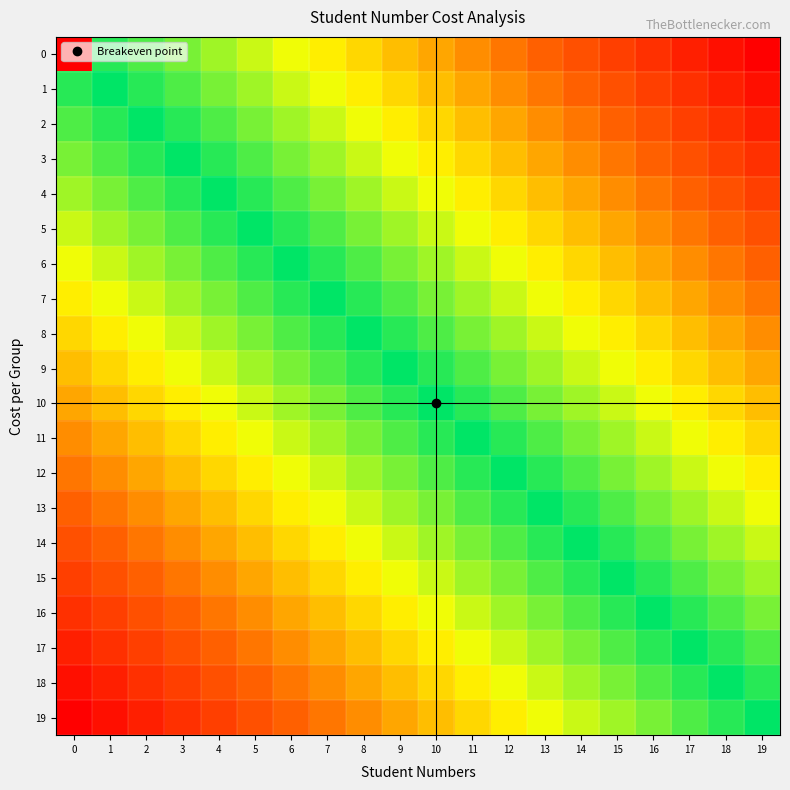

How many categories are shown in the chart?

20